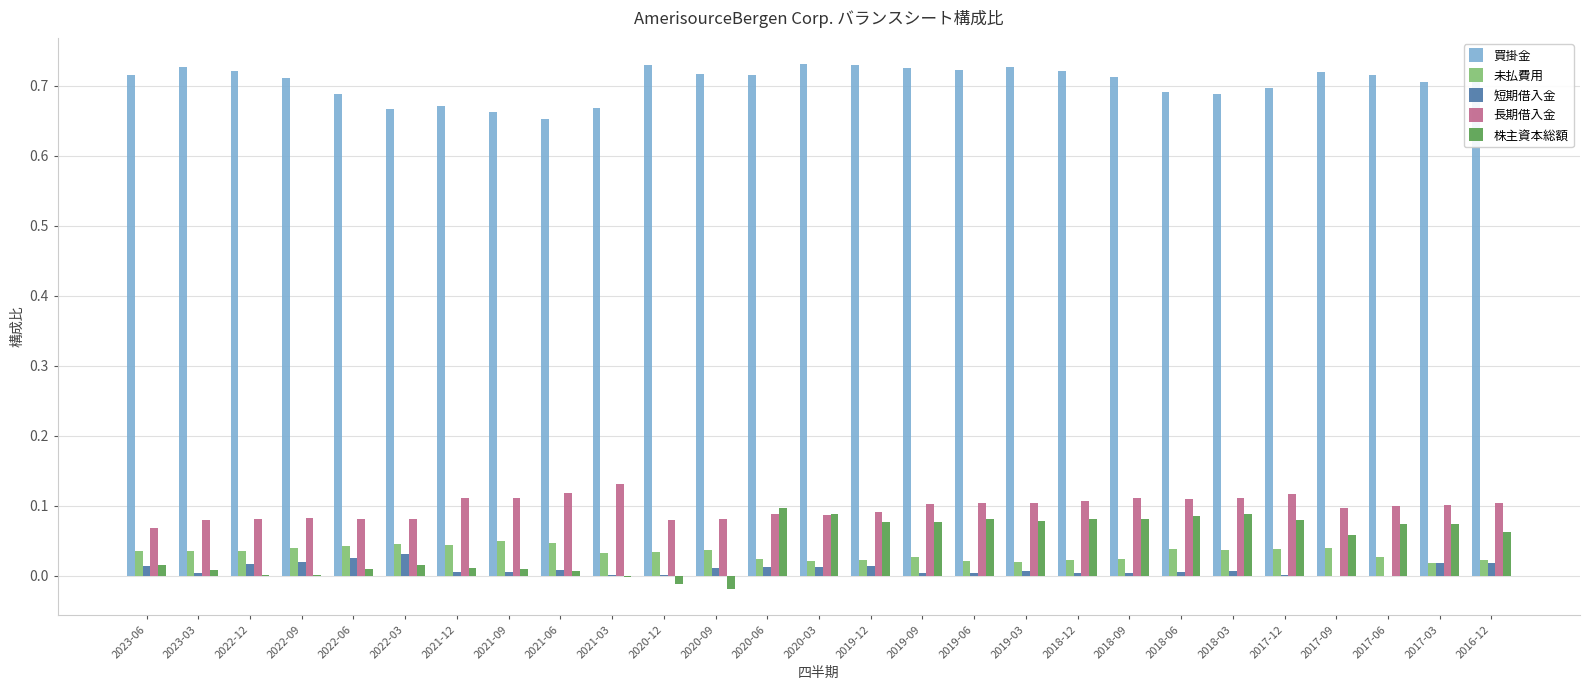

What is the sum of all 未払費用 values?

0.9